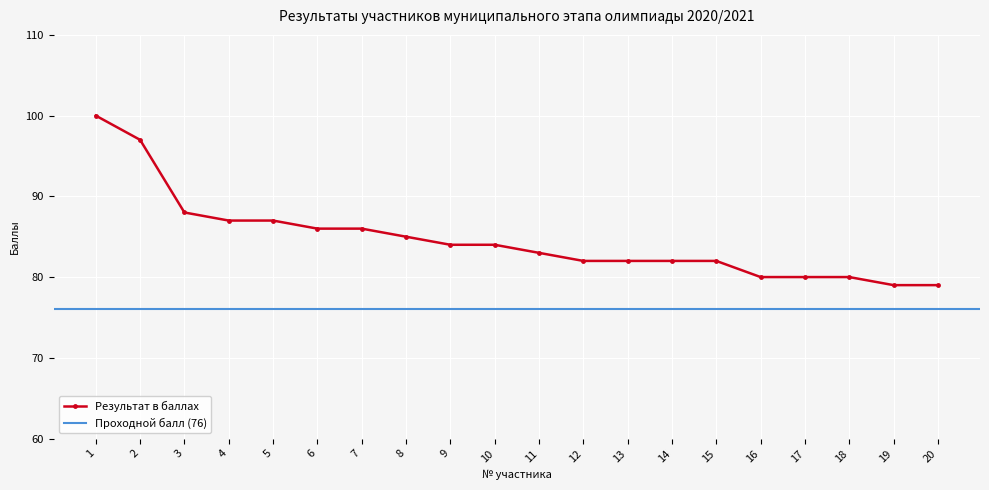

List the labels in order of value, largest first.

1, 2, 3, 4, 5, 6, 7, 8, 9, 10, 11, 12, 13, 14, 15, 16, 17, 18, 19, 20